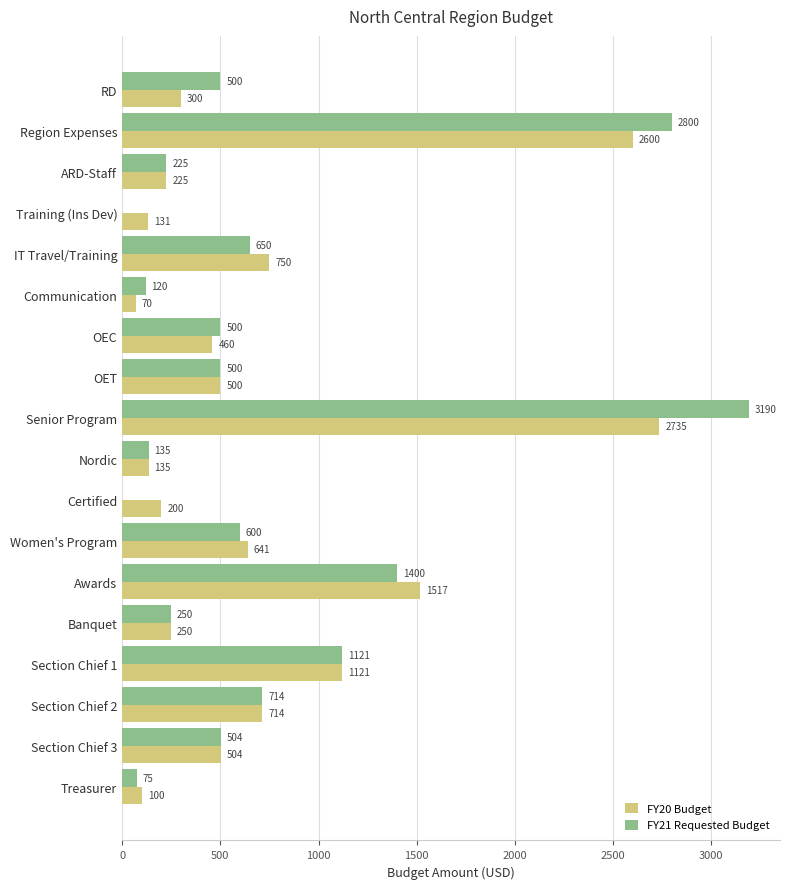

Where is FY21 Requested Budget nearest to the value 1595?

Awards